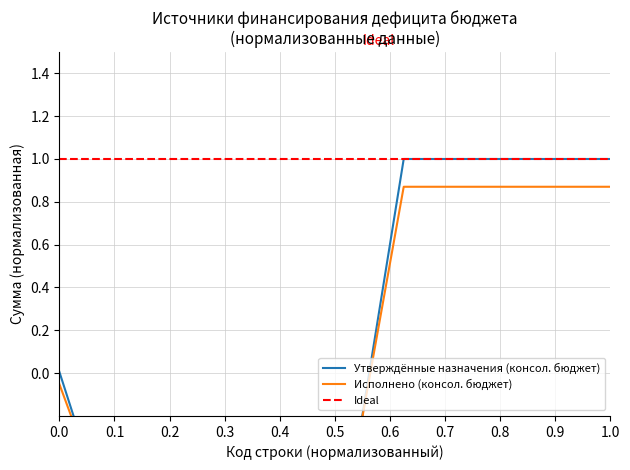

List the series in order of their peak value, highest first.

Утверждённые назначения (консол. бюджет), Исполнено (консол. бюджет)